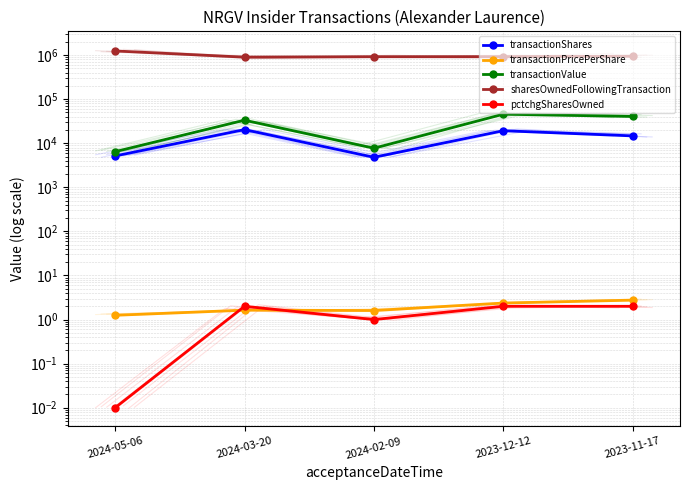

The transactionShares series shows 6513.7 at 2024-02-09. True or false?

False